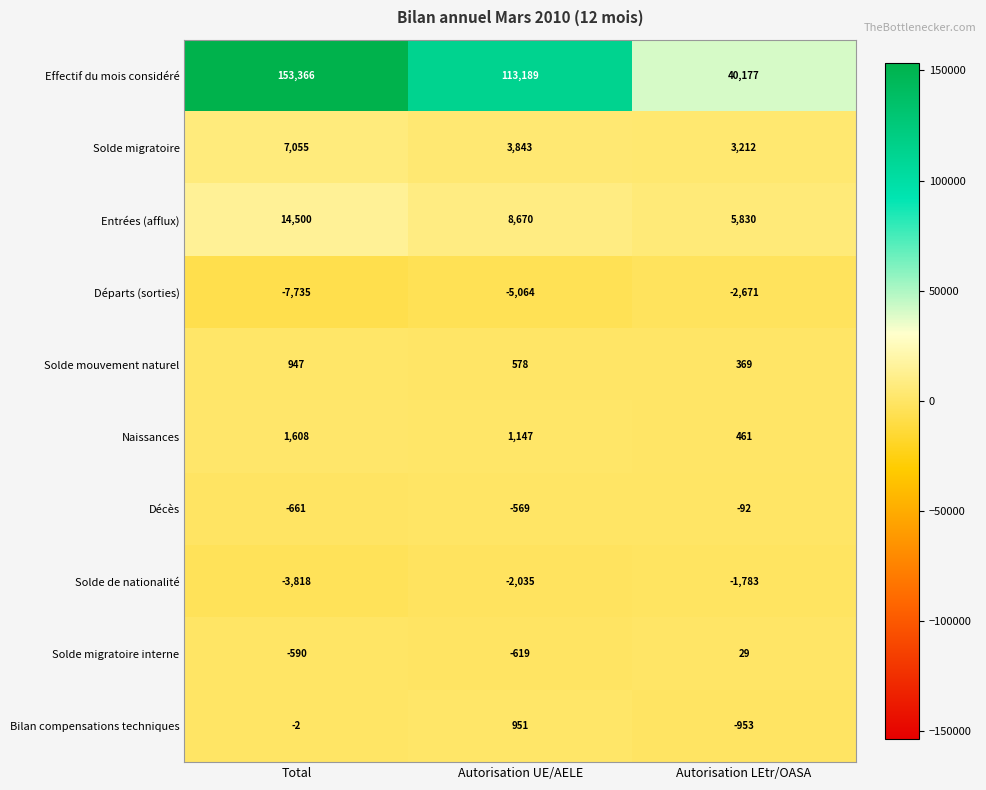

What is the maximum value shown in the chart?

153366